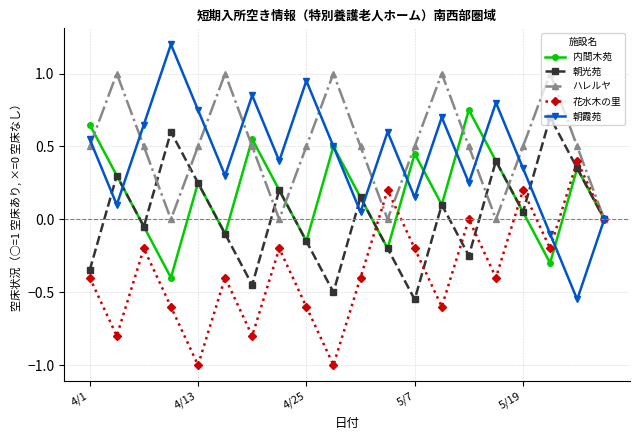

What is the greatest value displayed?

1.2